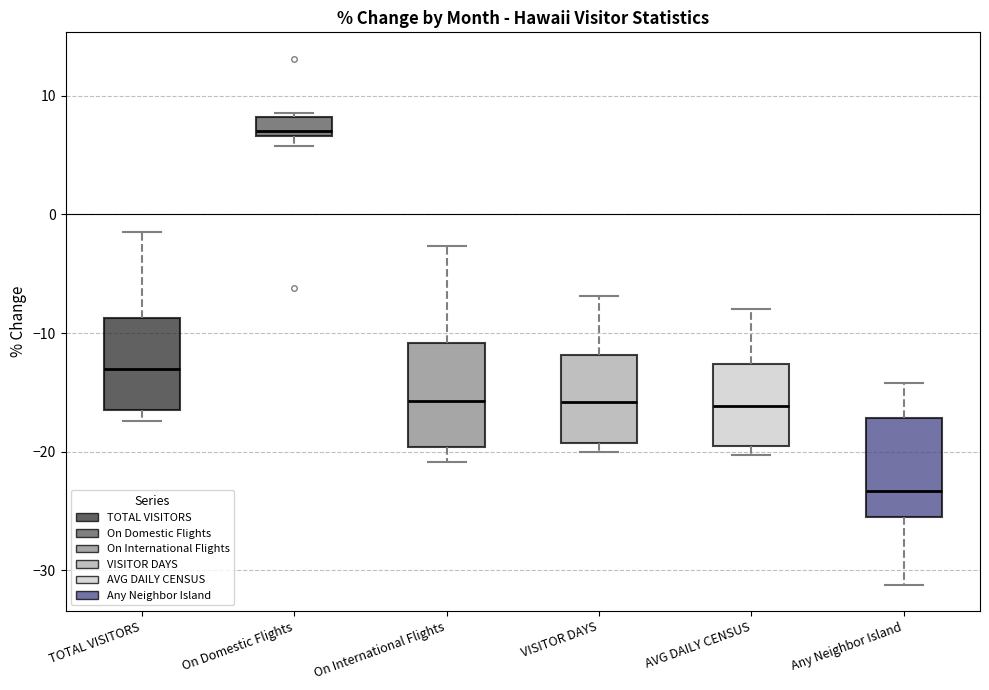

Which box's median line is the highest?

On Domestic Flights